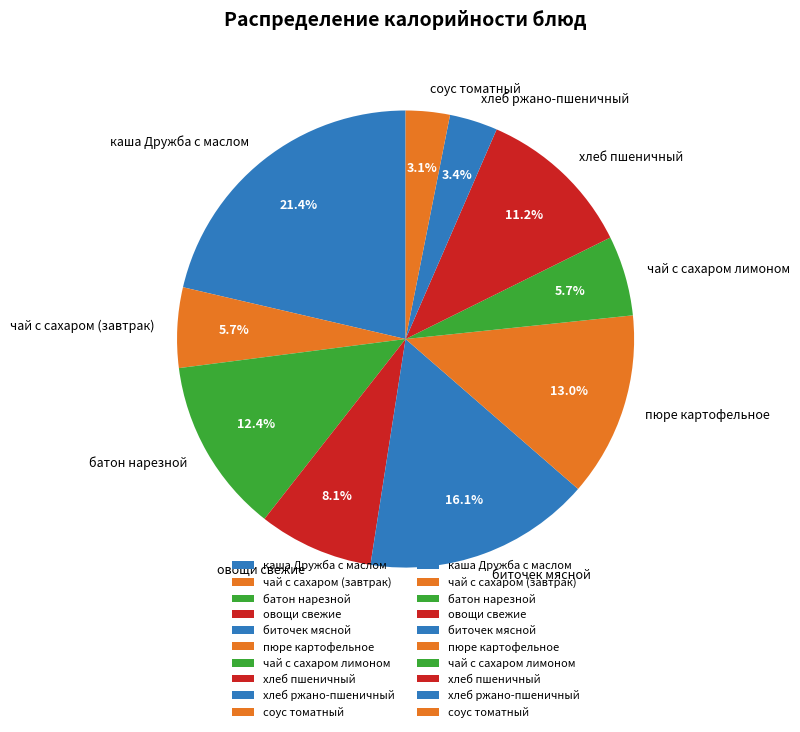

To the nearest percent, what portion does каша Дружба с маслом represent?

21%